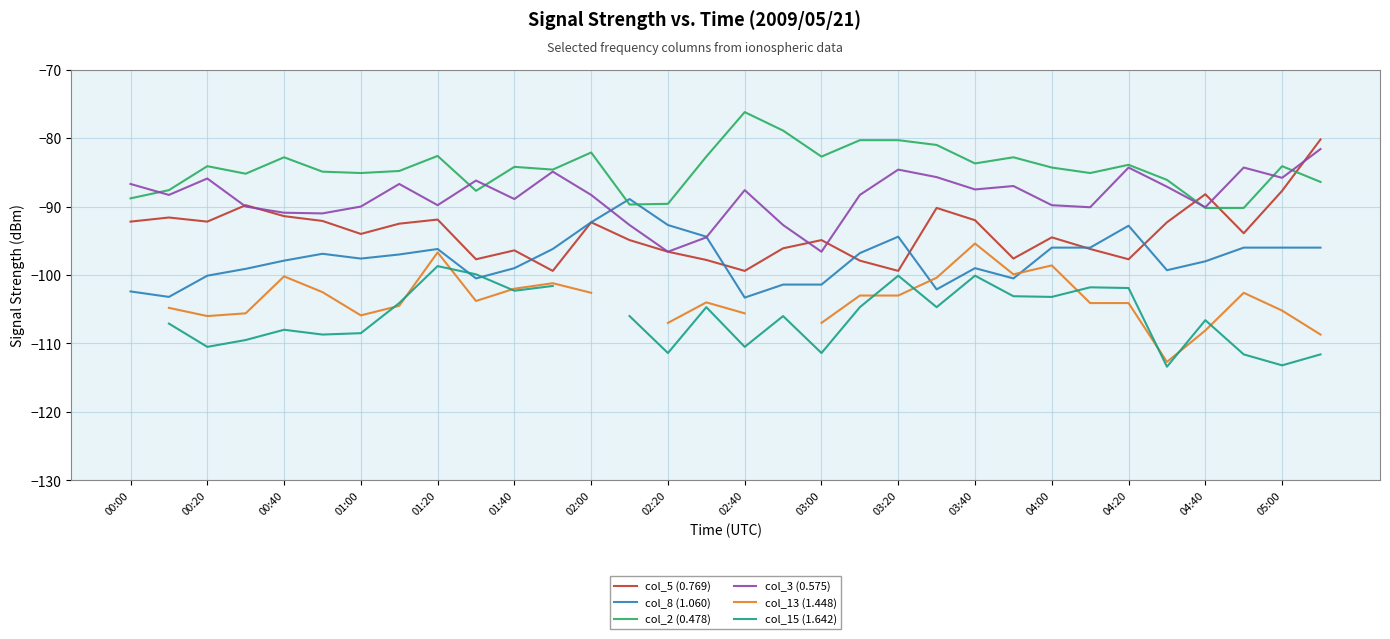

What is the approximate value of col_8 (1.060) at 04:20?

-92.8